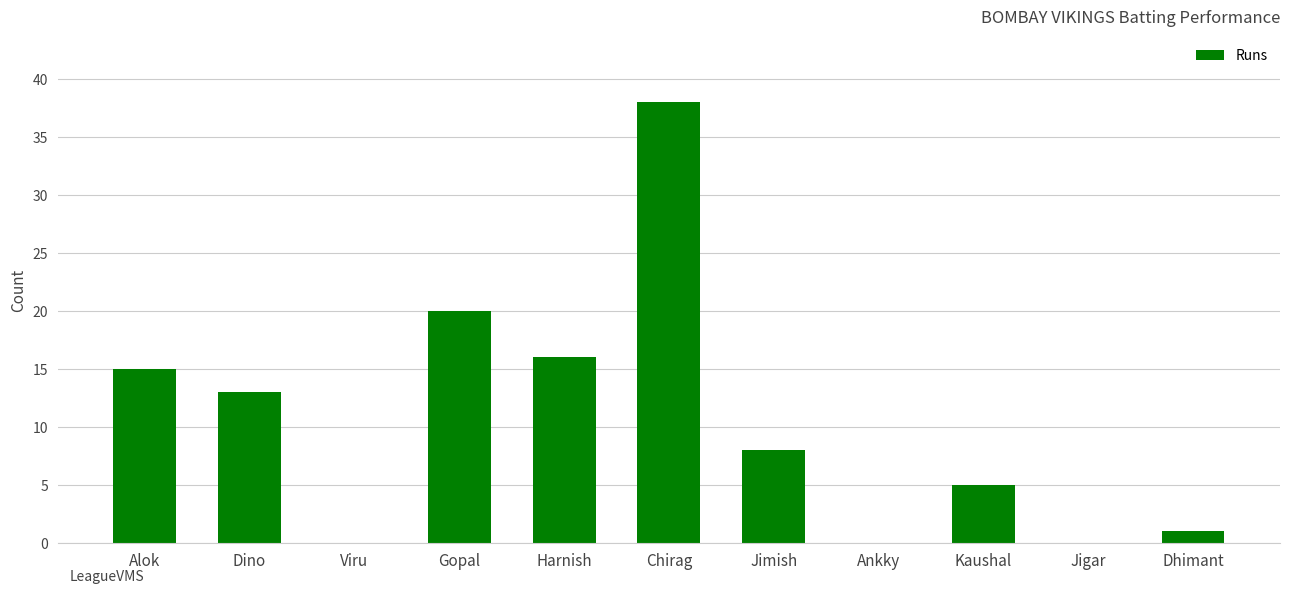

Are the bars horizontal?

No